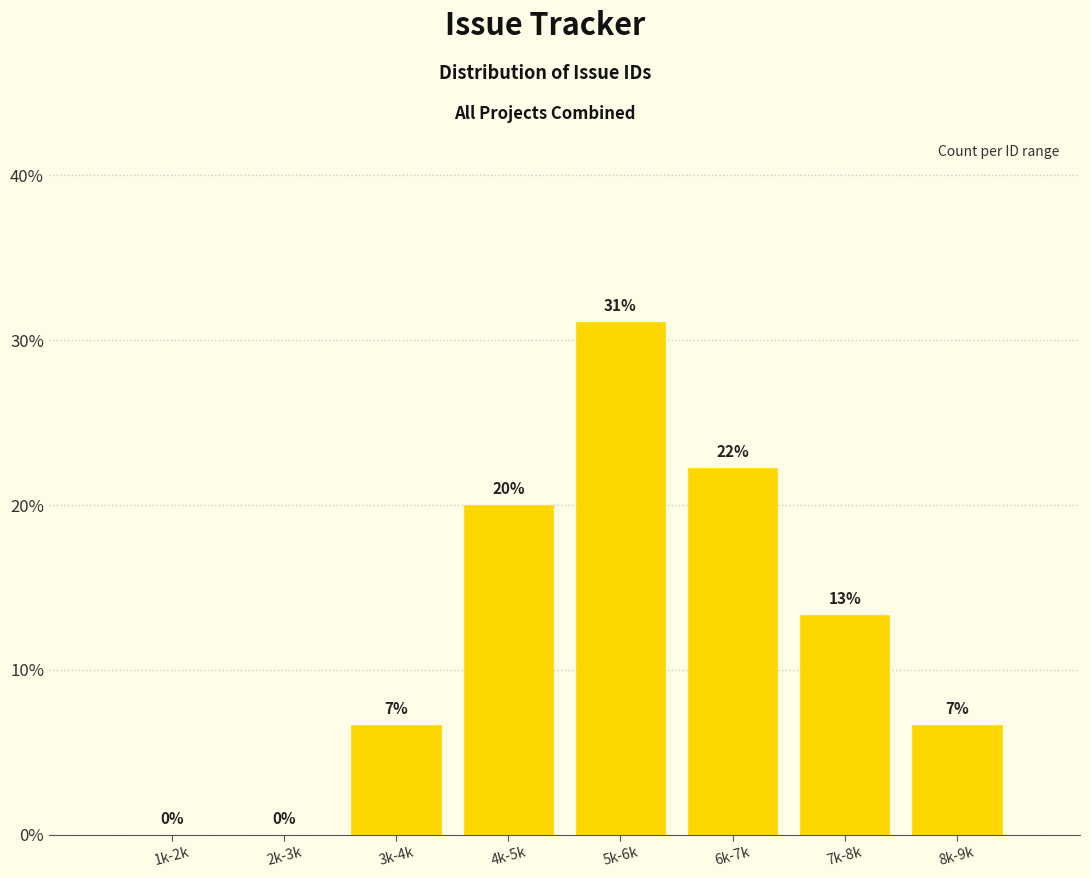

Which has a higher value, 7k-8k or 1k-2k?

7k-8k